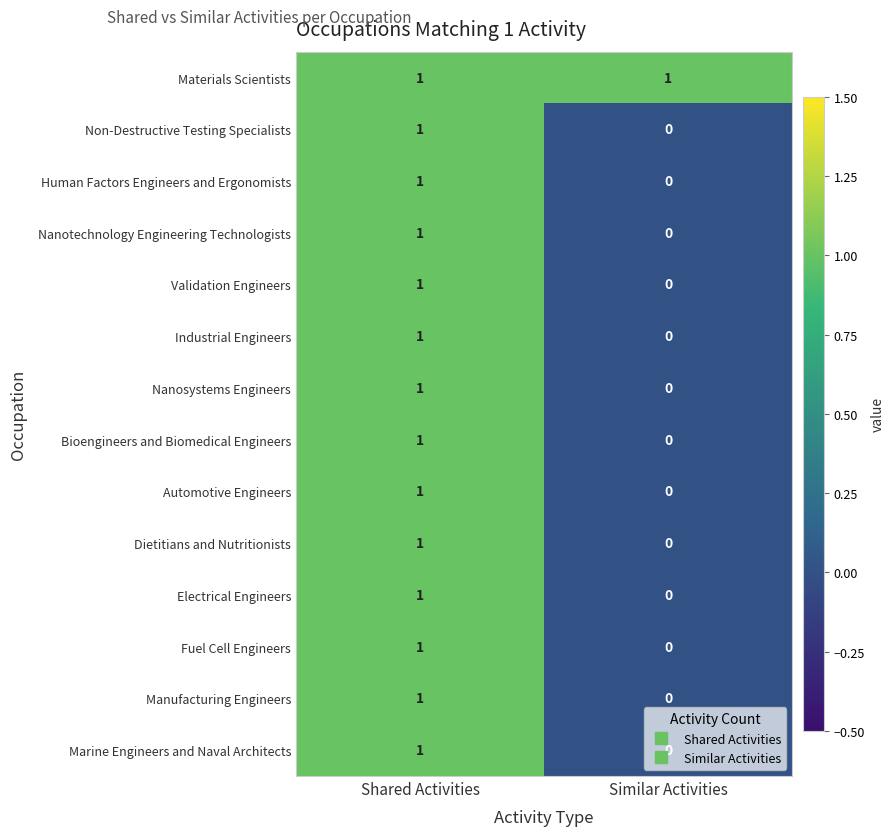

Rank the categories by Industrial Engineers value from highest to lowest.

Shared Activities, Similar Activities